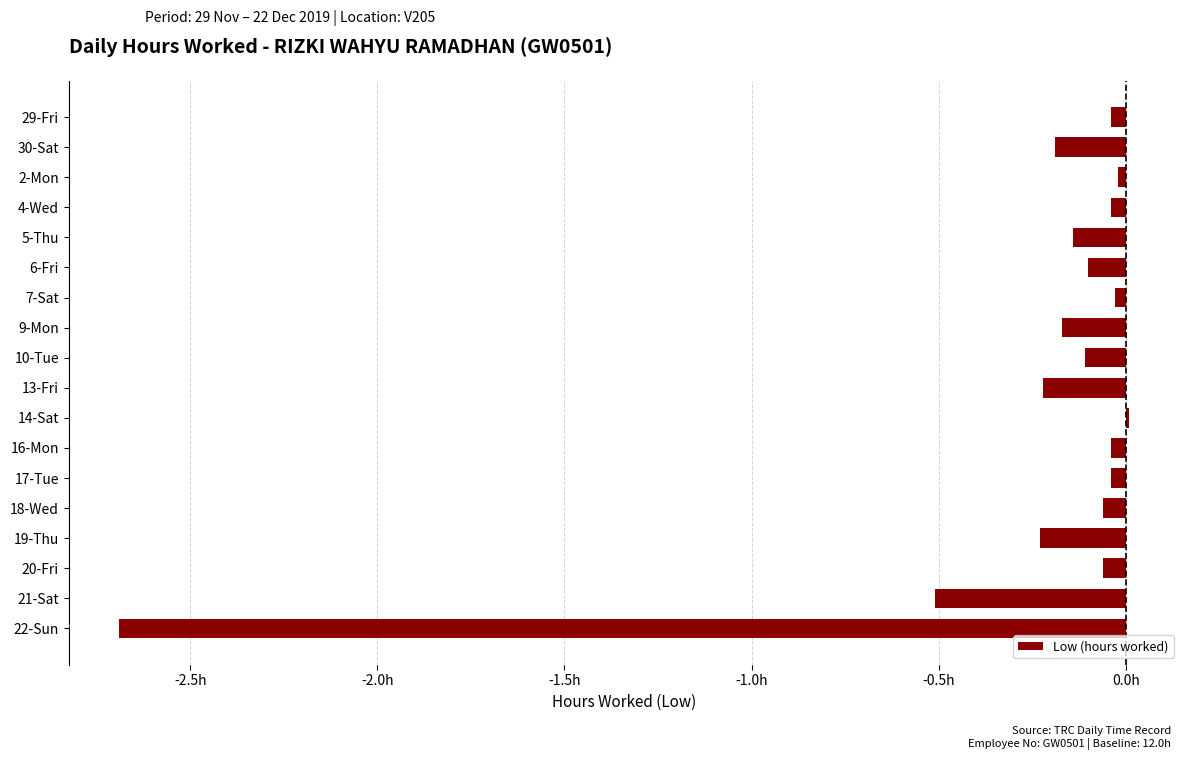

Does the chart contain any negative values?

Yes